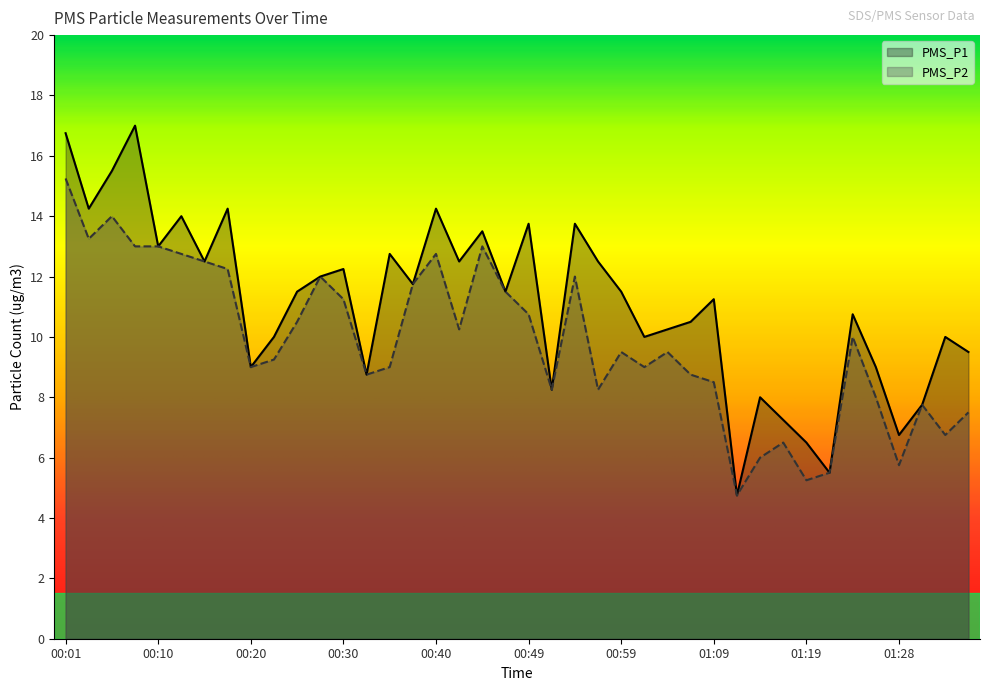

Rank the series at 01:02 from lowest to highest value.

PMS_P2, PMS_P1